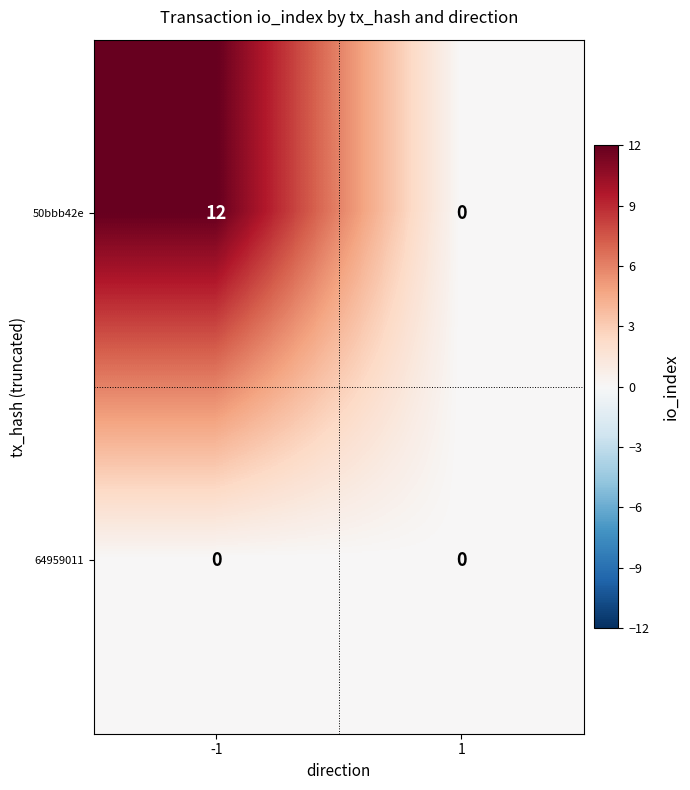

The value of 64959011 at 1 is 0. True or false?

True